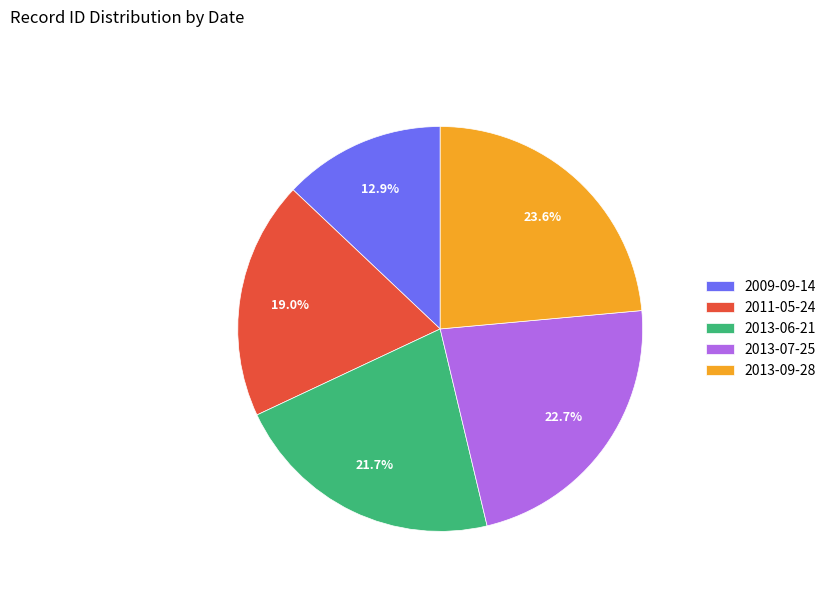

Which category has the biggest portion of the pie?

2013-09-28